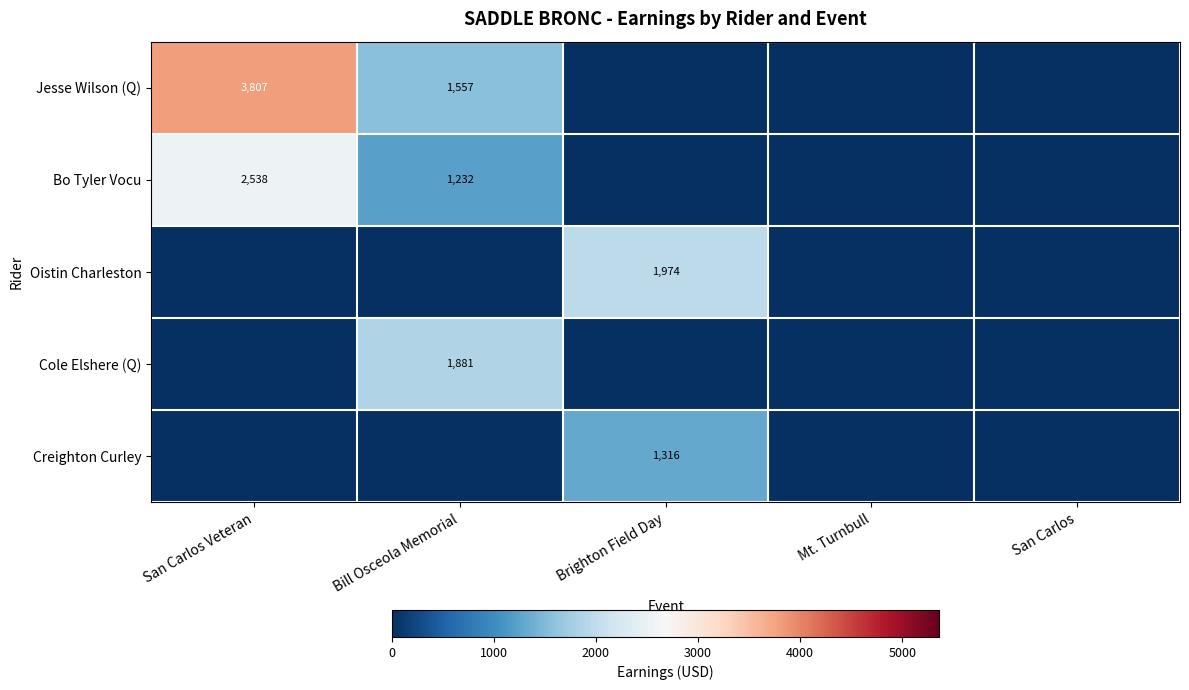

True or false: Bo Tyler Vocu has a value of 1232 at Bill Osceola Memorial.

True